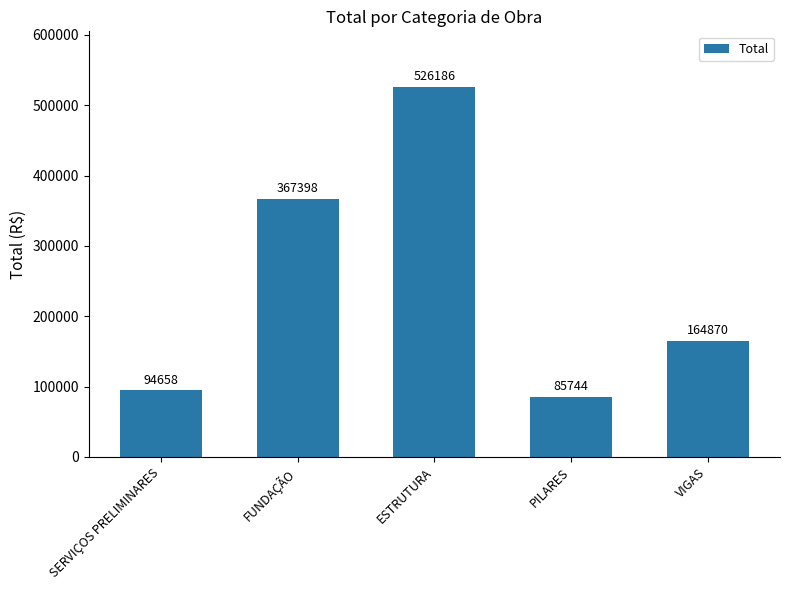

What is the difference between the values at SERVIÇOS PRELIMINARES and ESTRUTURA?

431527.8